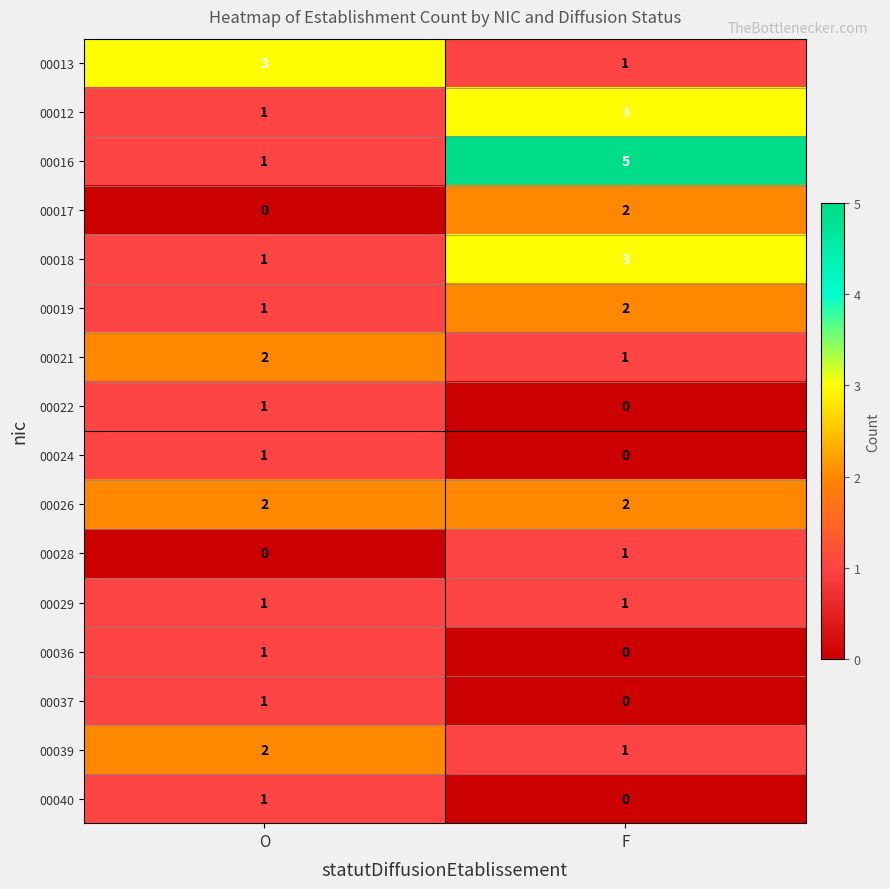

At which category is the sum across all series the highest?

F